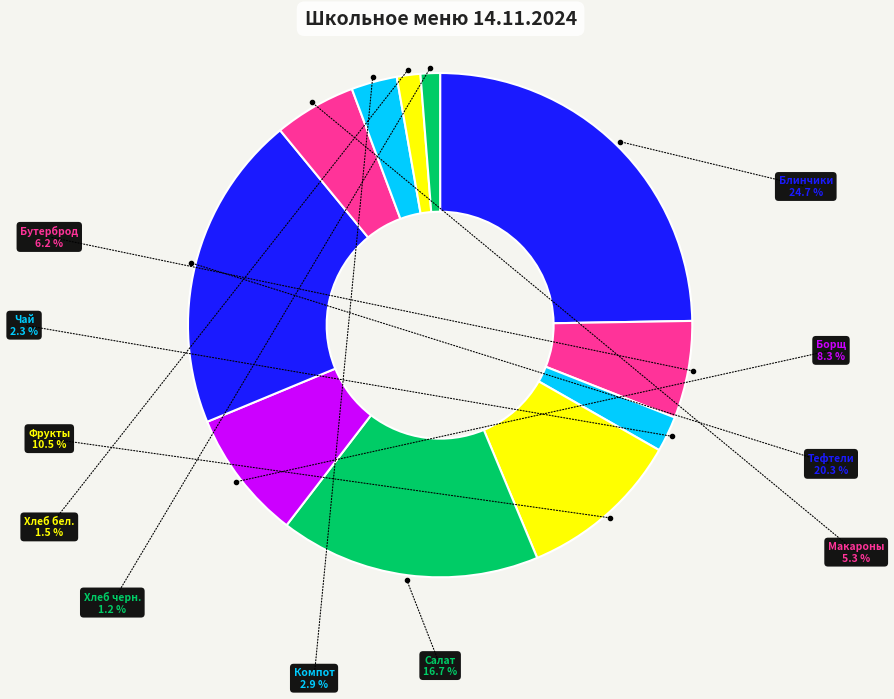

How many slices are in this pie chart?

11